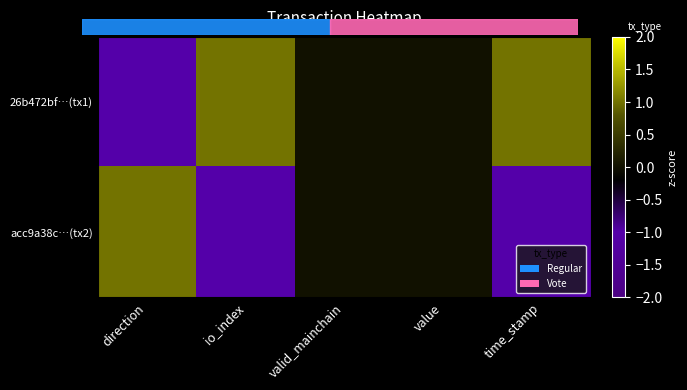

What is the smallest value displayed?

-1